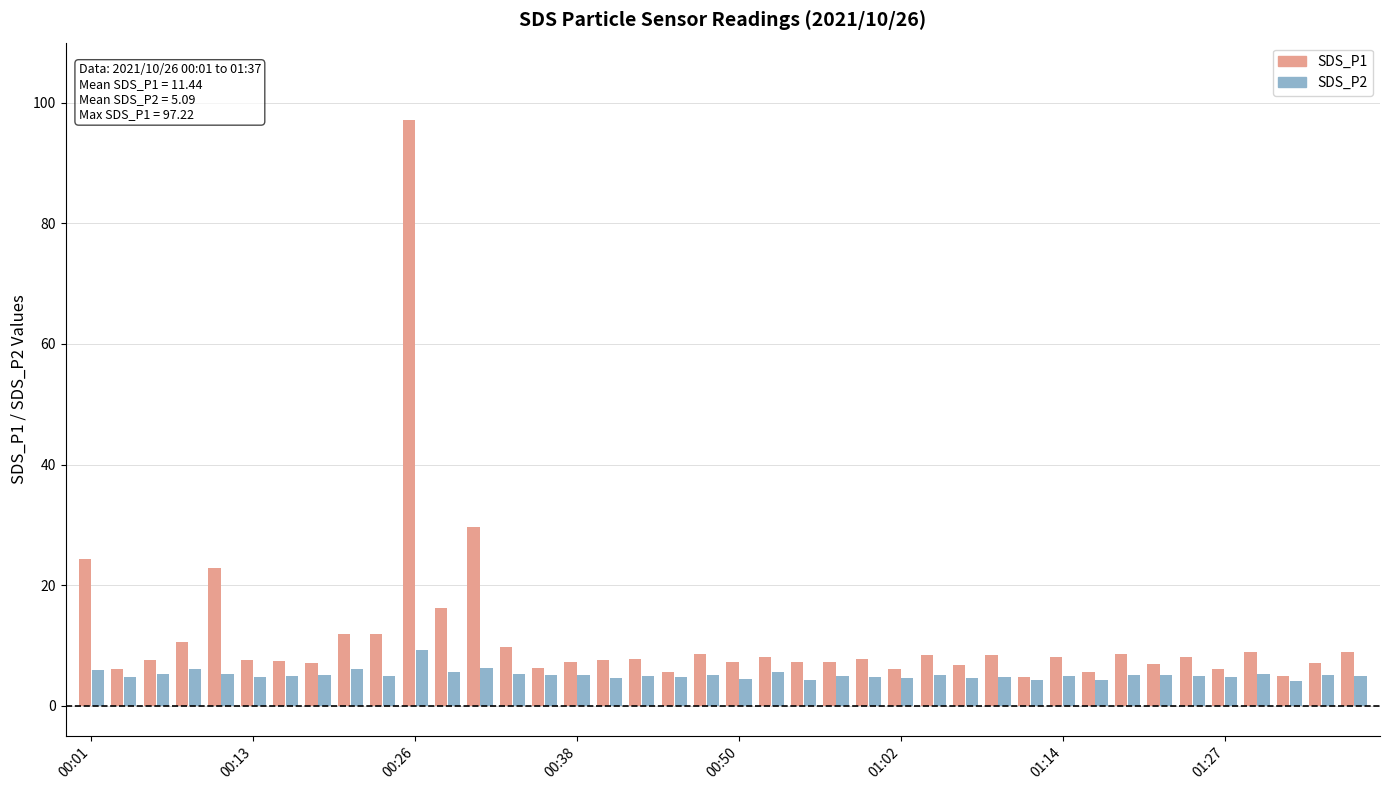

Which series has the largest total across all categories?

SDS_P1